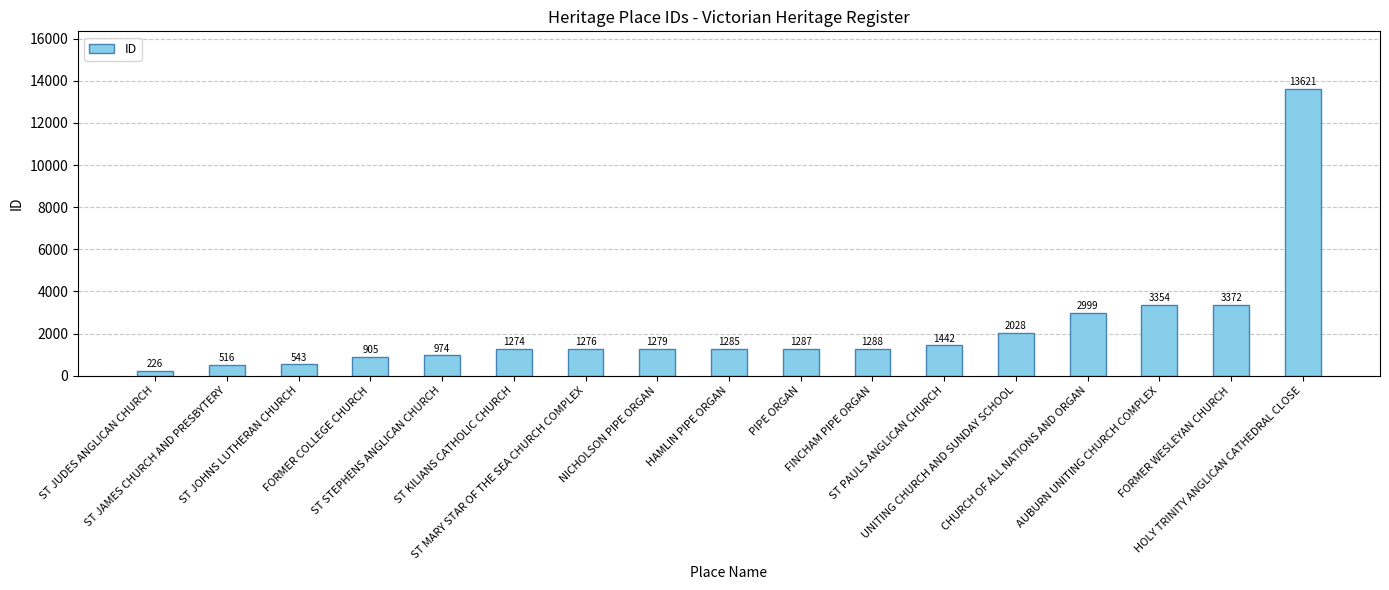

Which label corresponds to the smallest value in the chart?

ST JUDES ANGLICAN CHURCH